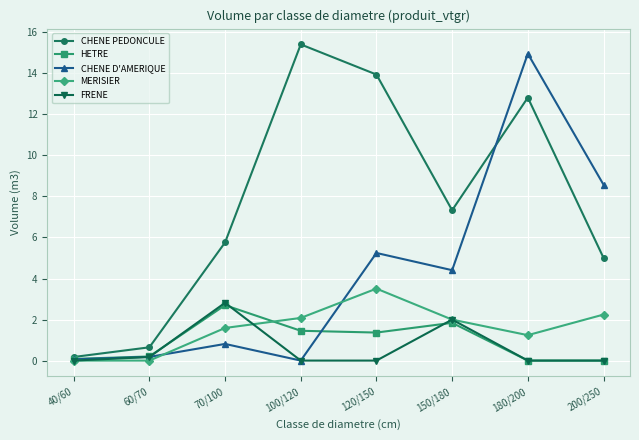

Which series has the largest total across all categories?

CHENE PEDONCULE